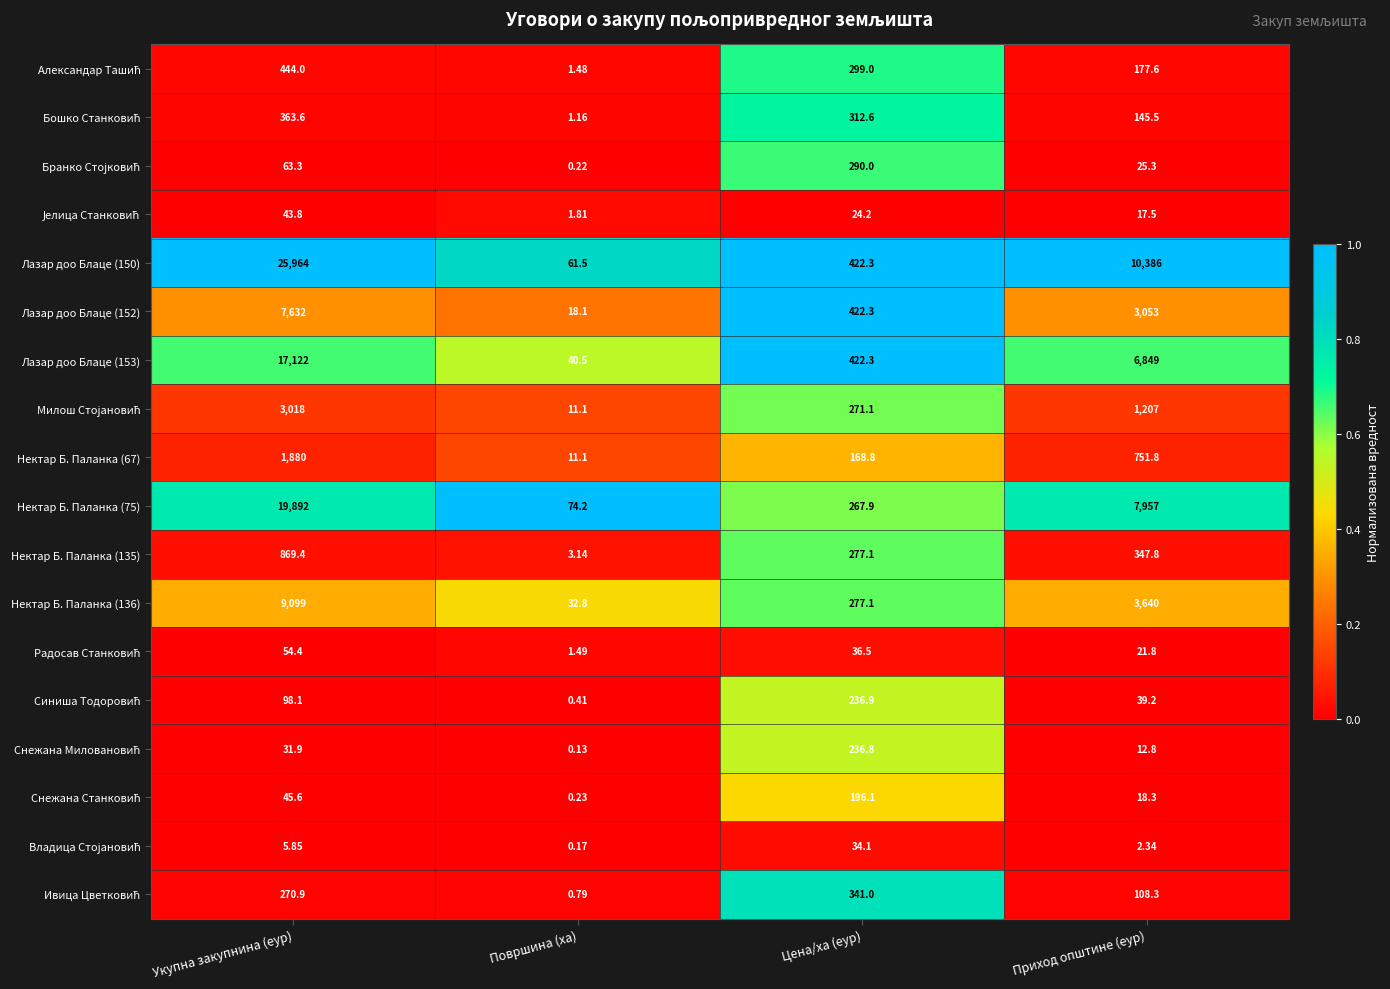

Which category has the lowest value across all series?

Површина (ха)